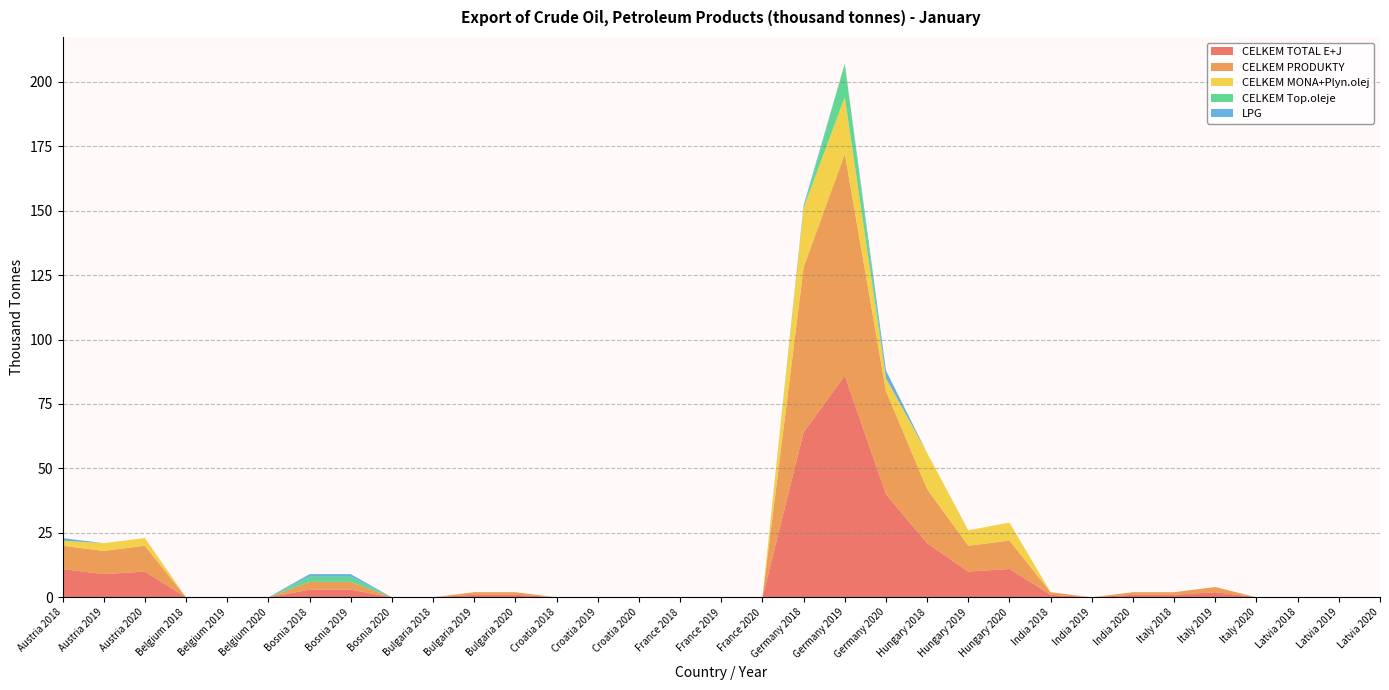

Reading left to right, list all the values displayed in this chart.

CELKEM TOTAL E+J: 11	9	10	0	0	0	3	3	0	0	1	1	0	0	0	0	0	0	64	86	40	21	10	11	1	0	1	1	2	0	0	0	0
CELKEM PRODUKTY: 9	9	10	0	0	0	3	3	0	0	1	1	0	0	0	0	0	0	64	86	40	21	10	11	1	0	1	1	2	0	0	0	0
CELKEM MONA+Plyn.olej: 2	3	3	0	0	0	0	0	0	0	0	0	0	0	0	0	0	0	23	22	5	14	6	7	0	0	0	0	0	0	0	0	0
CELKEM Top.oleje: 0	0	0	0	0	0	2	2	0	0	0	0	0	0	0	0	0	0	0	13	0	0	0	0	0	0	0	0	0	0	0	0	0
LPG: 1	0	0	0	0	0	1	1	0	0	0	0	0	0	0	0	0	0	1	0	3	0	0	0	0	0	0	0	0	0	0	0	0